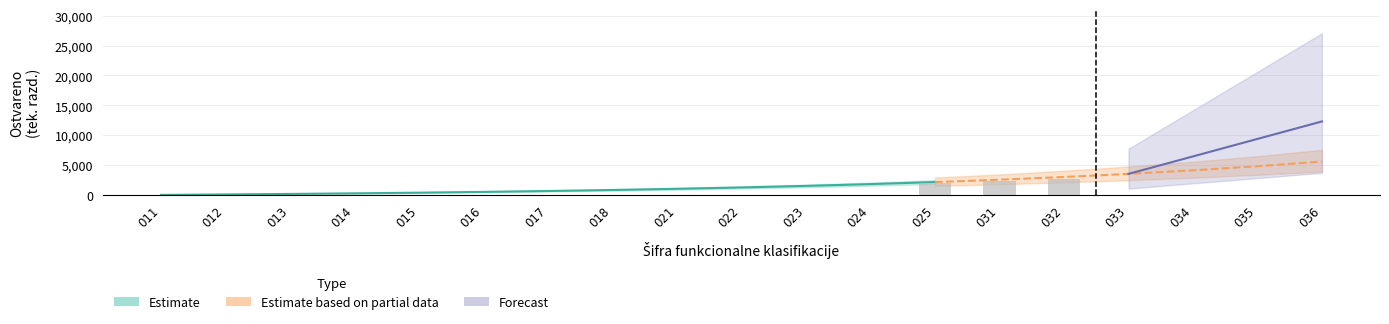

Which has a higher value, 012 or 023?

023